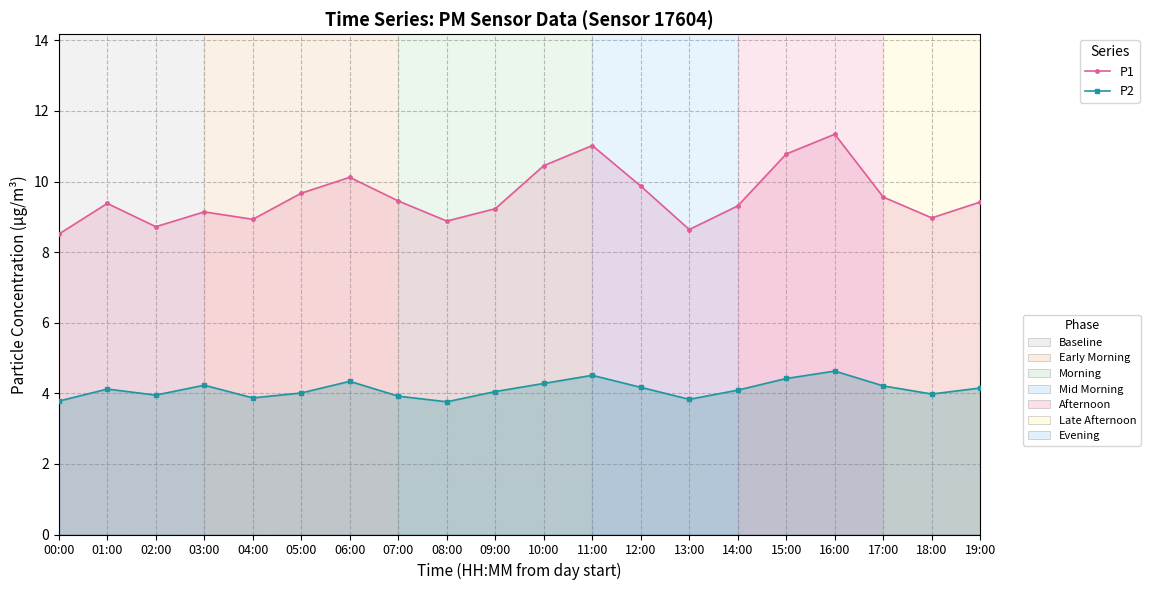

The value of P1 at 18:00 is 4.7. True or false?

False